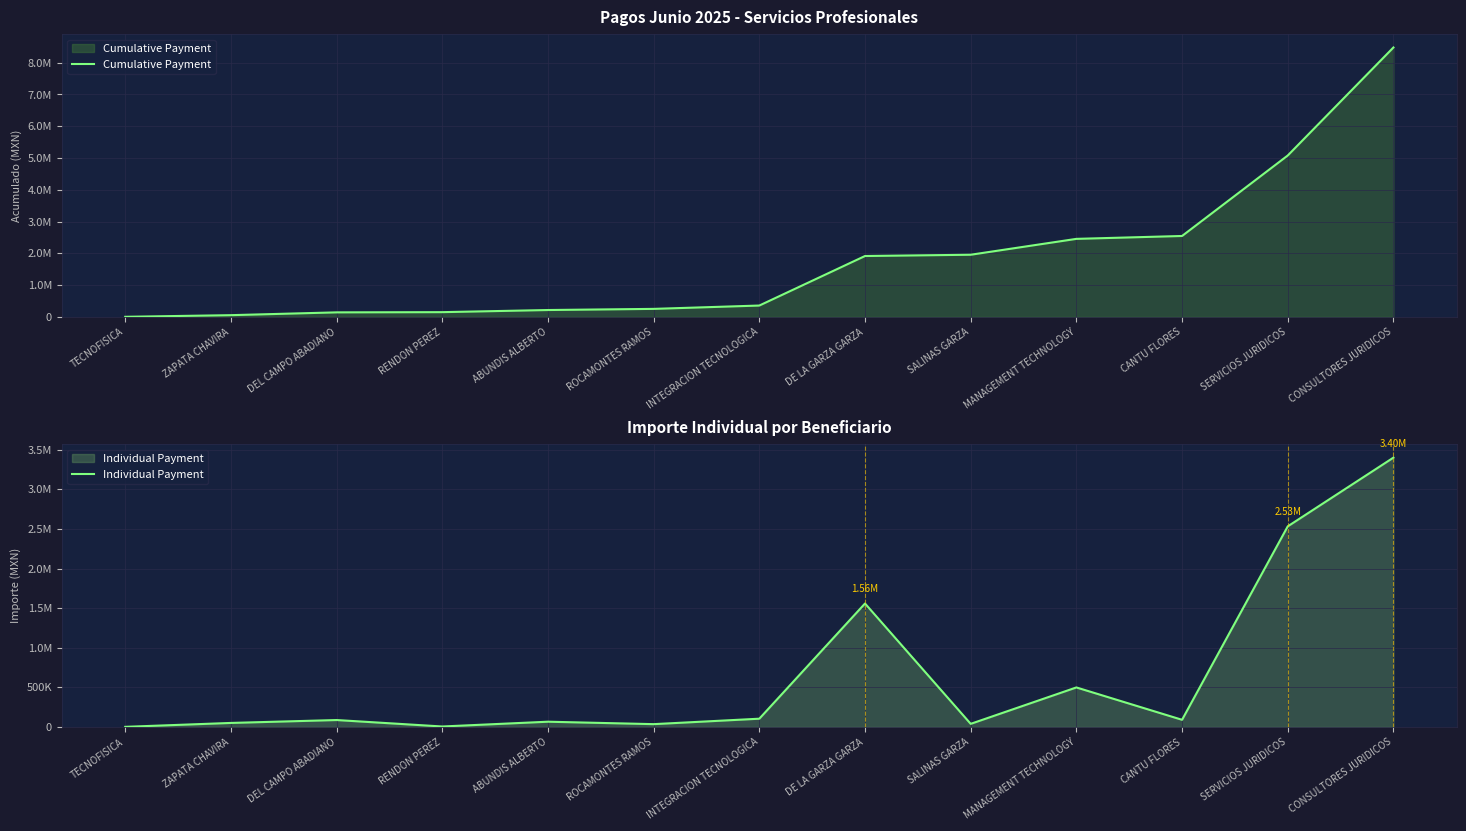

True or false: Individual Payment has a value of 144477.2 at INTEGRACION TECNOLOGICA.

False